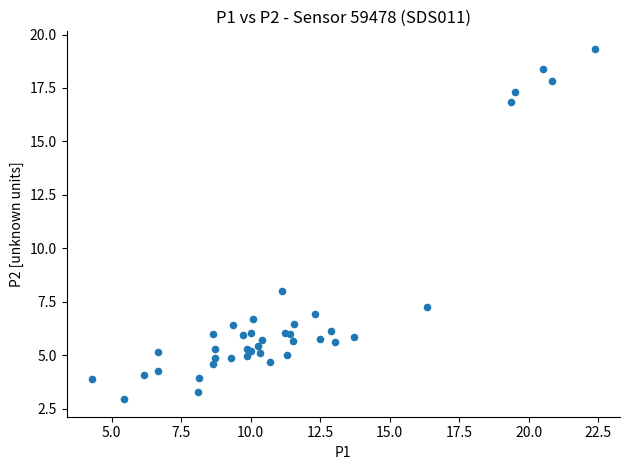

What Y value in the scatter plot is closest to 11?

8.0